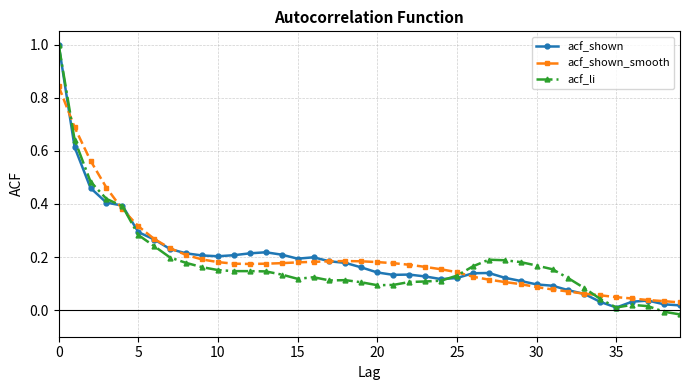

What is the highest value of the acf_li series?

1.0